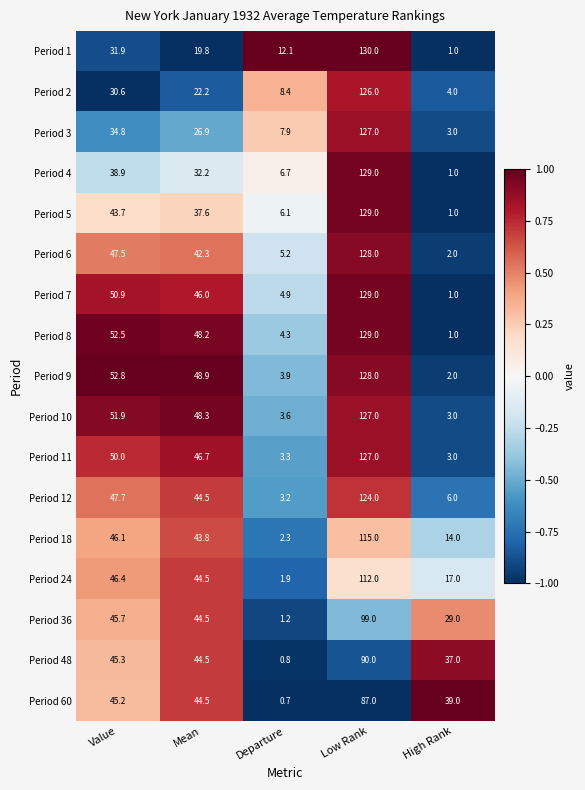

At which category does the chart reach its minimum across all series?

Departure